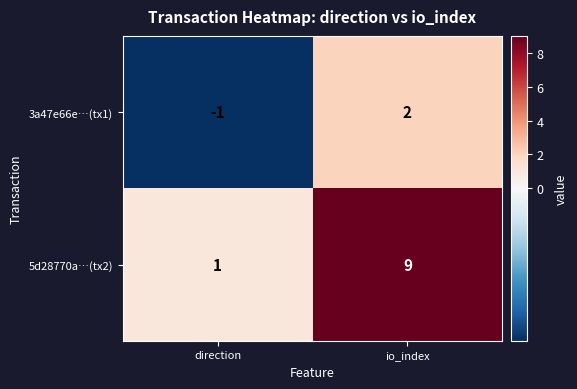

What is the highest value of the 5d28770a…(tx2) series?

9